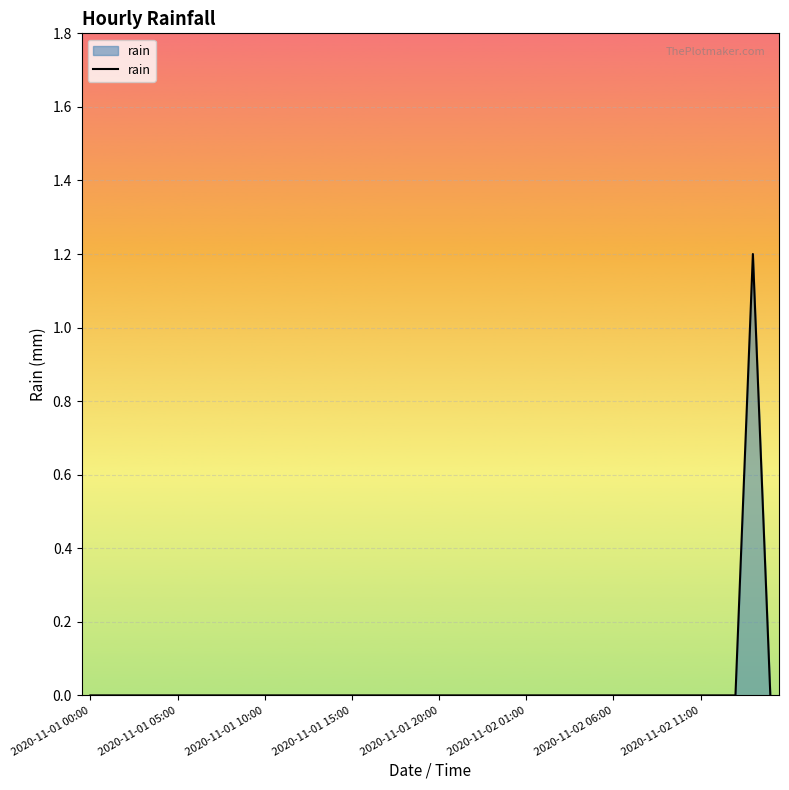

What is the maximum value shown in the chart?

1.2